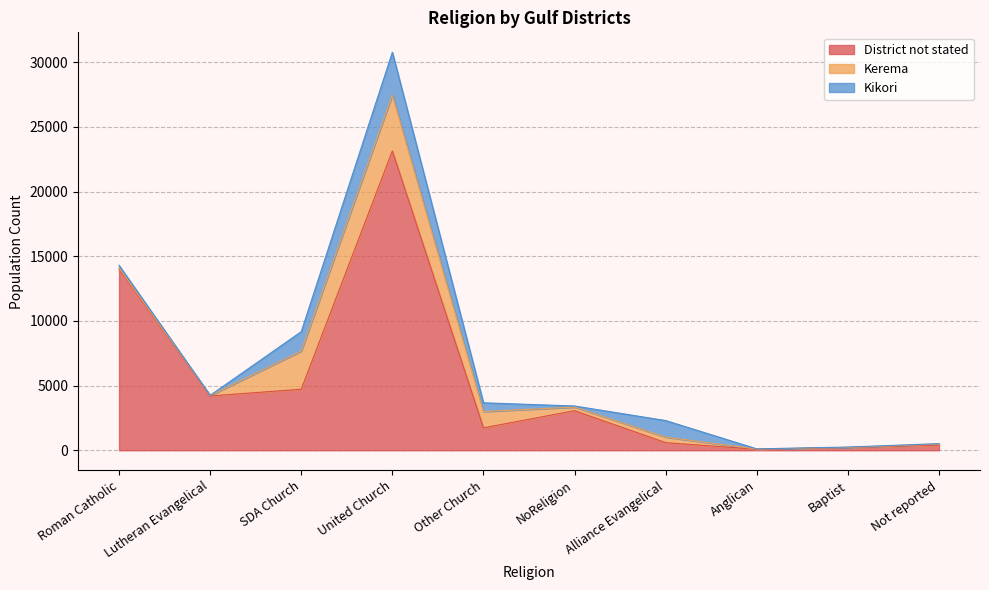

What value does the Kikori series have at United Church, to the nearest 100?

3300